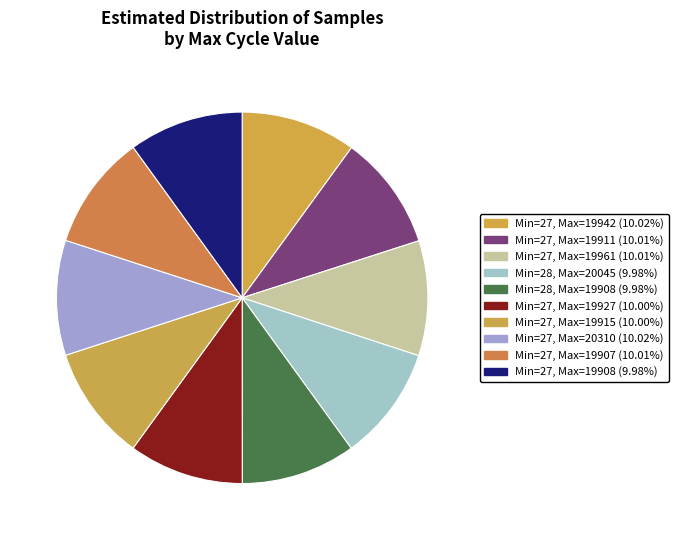

How many segments does this pie chart have?

10